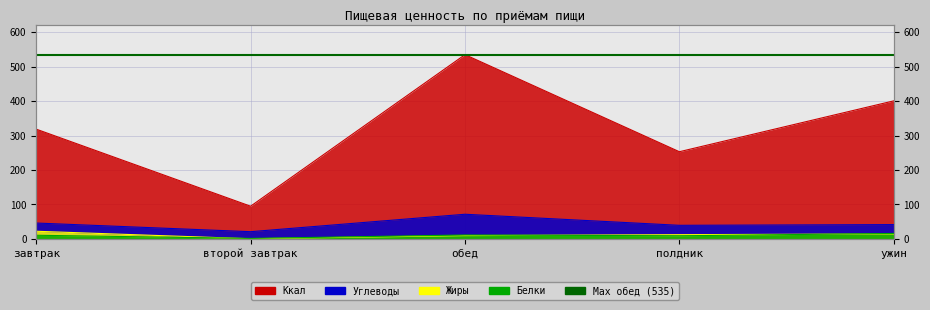

Is the value of Углеводы at ужин greater than the value of Жиры at обед?

Yes